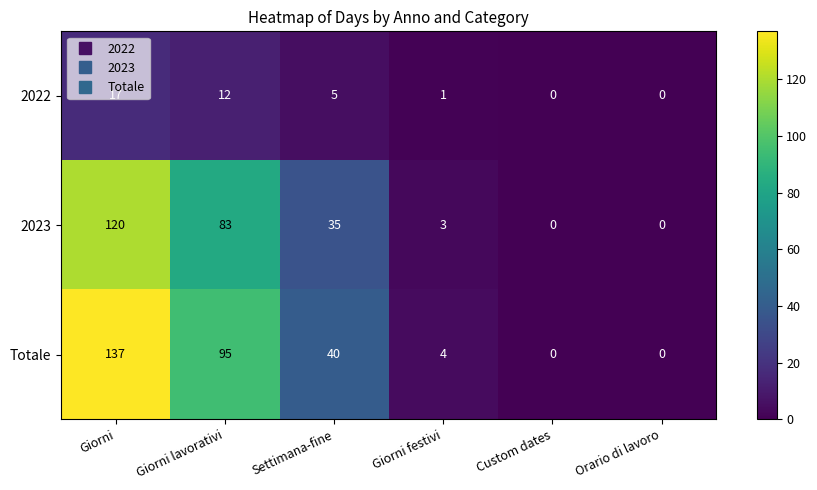

What is the difference between the maximum and minimum values in the 2023 series?

120